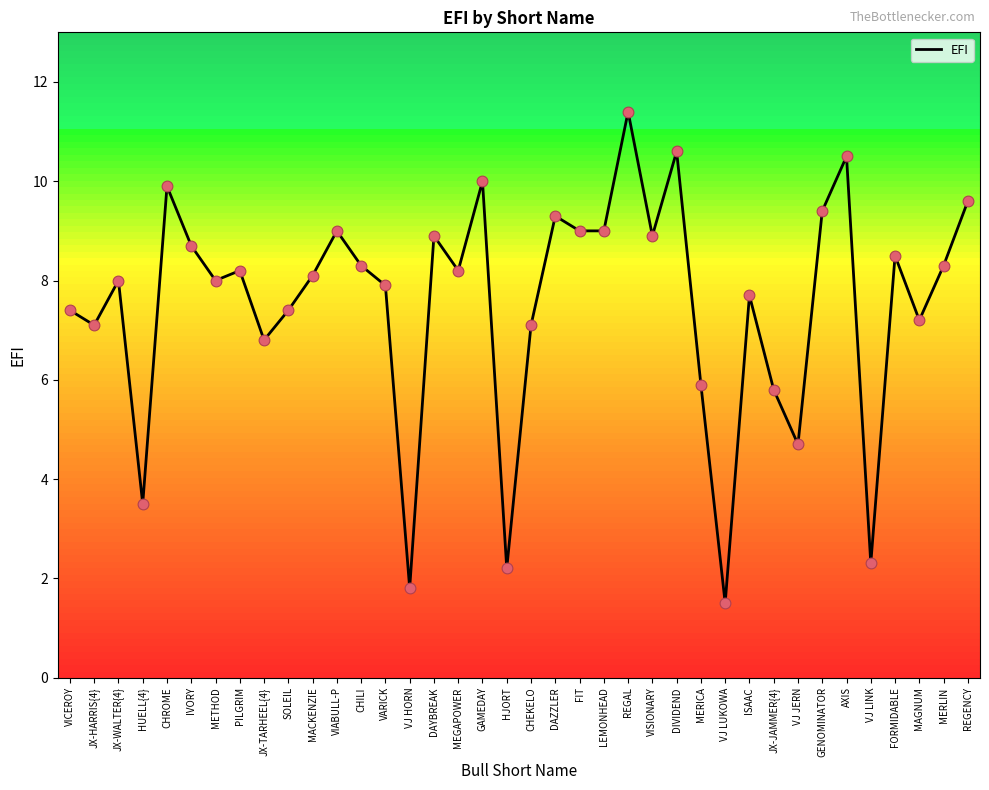

Between MERLIN and ISAAC, which is larger?

MERLIN